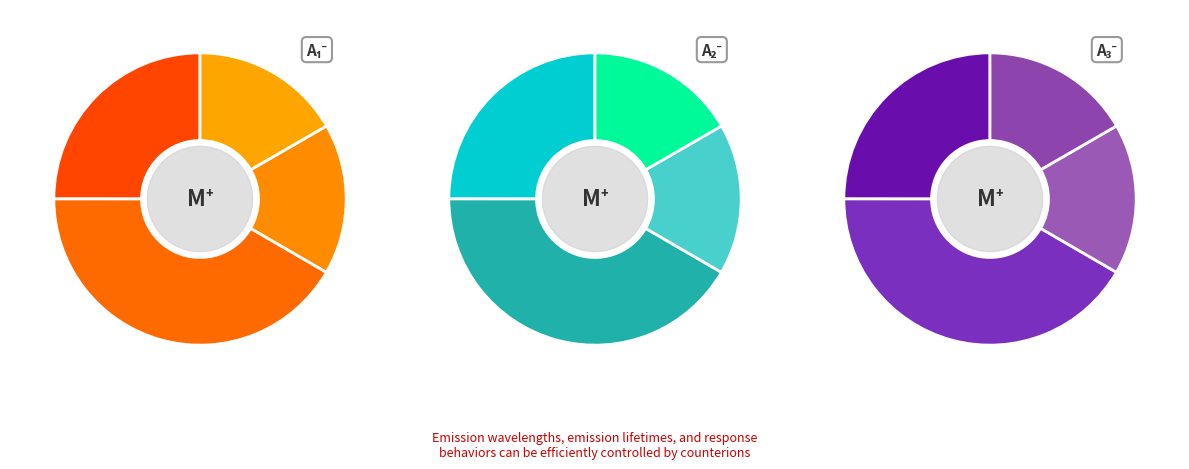

Combined, do 54 and 47 account for over 50%?

No